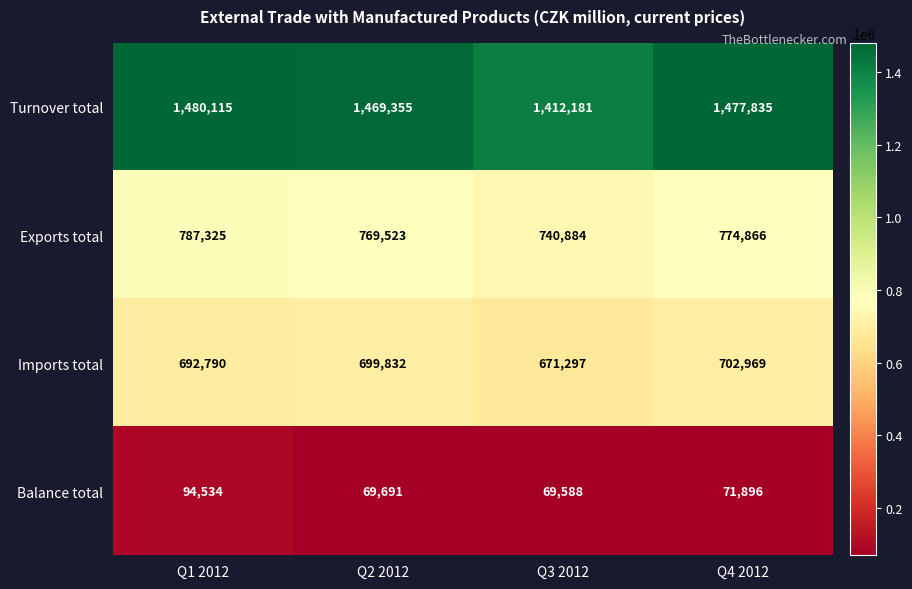

The value of Exports total at Q4 2012 is 774866. True or false?

True